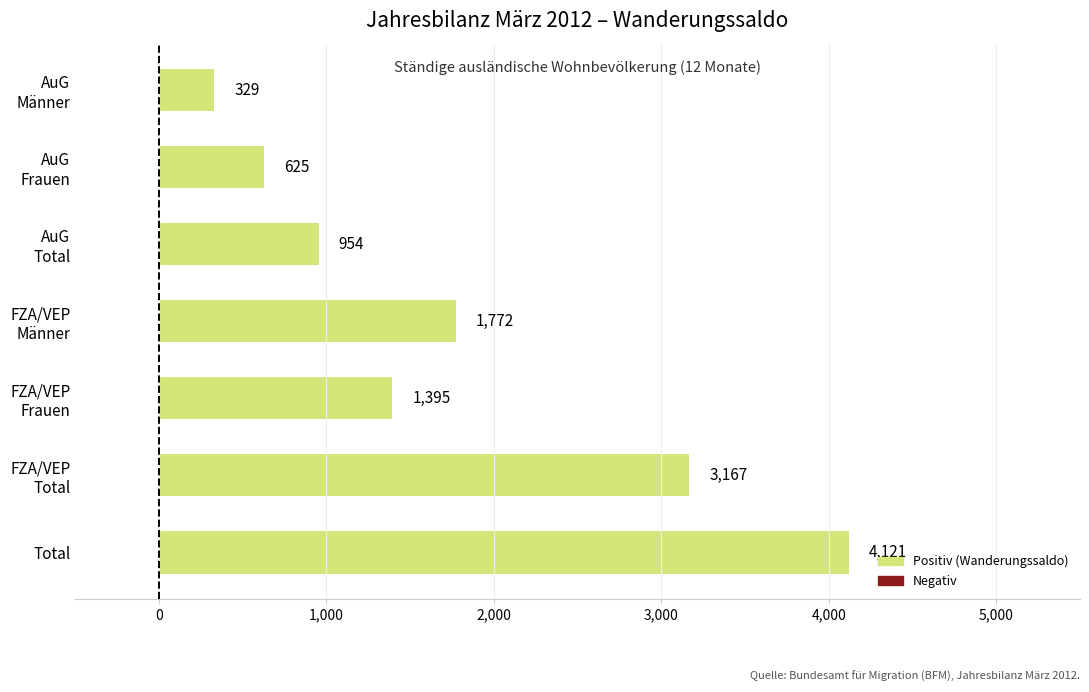

Rank the categories by value from highest to lowest.

Total, FZA/VEP
Total, FZA/VEP
Männer, FZA/VEP
Frauen, AuG
Total, AuG
Frauen, AuG
Männer